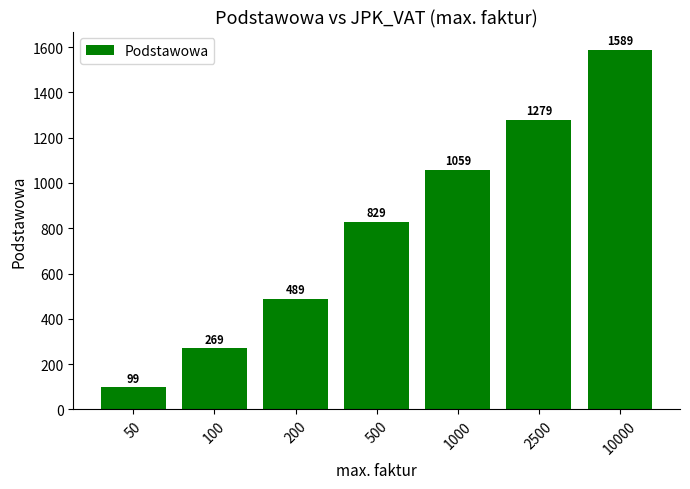

Does the chart contain any negative values?

No